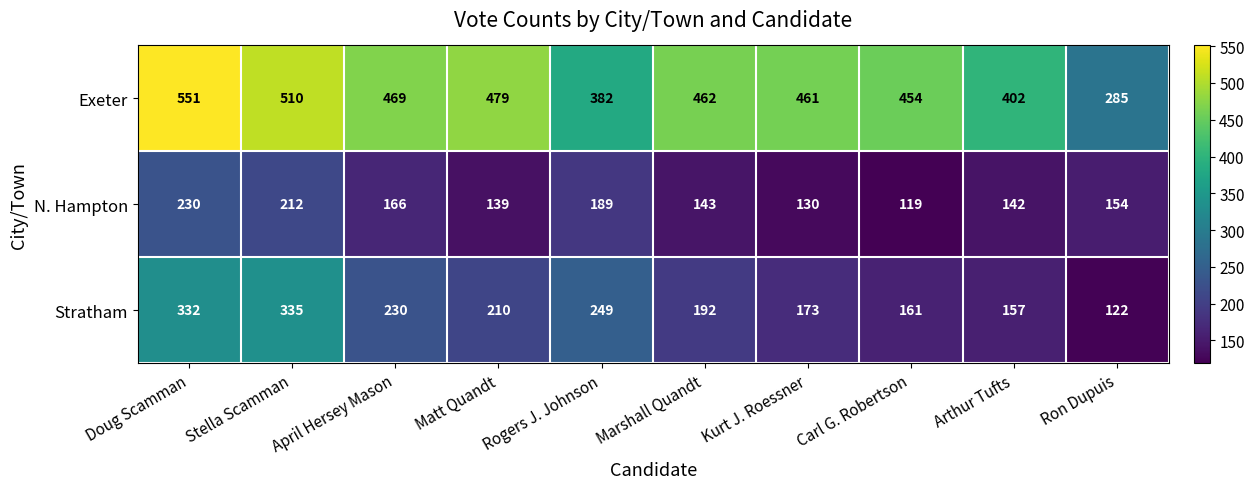

What value does the Stratham series have at Rogers J. Johnson, to the nearest 50?

250